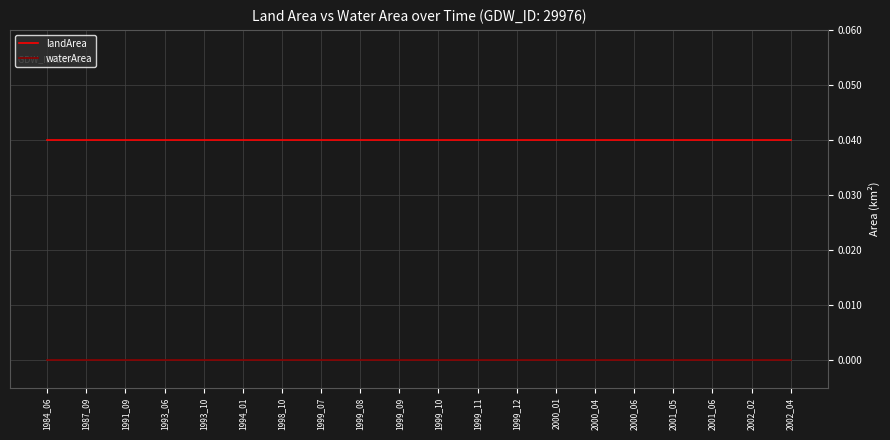

True or false: waterArea and landArea intersect in this chart.

False